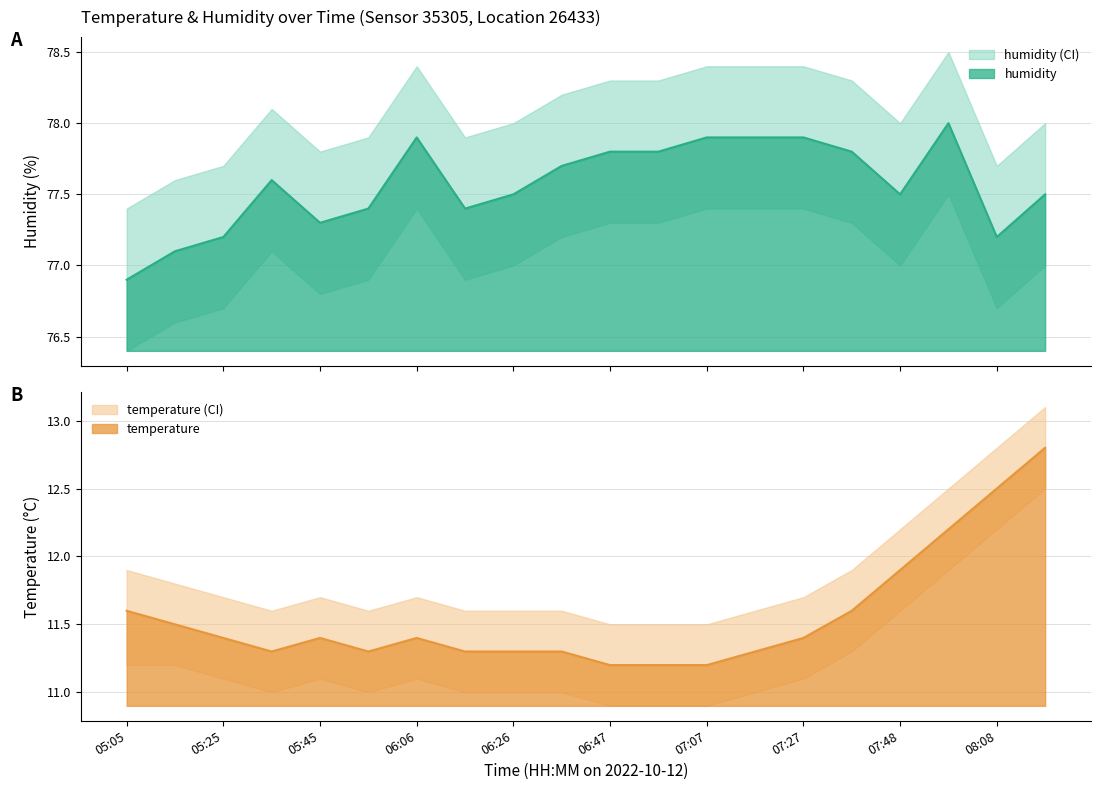

How many interior local valleys does the temp_lower series have?

2